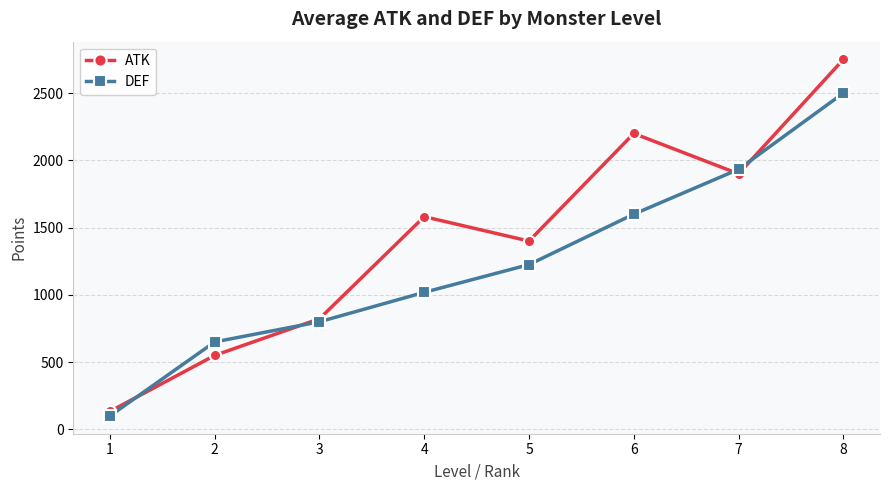

Where is ATK nearest to the value 1441?

5